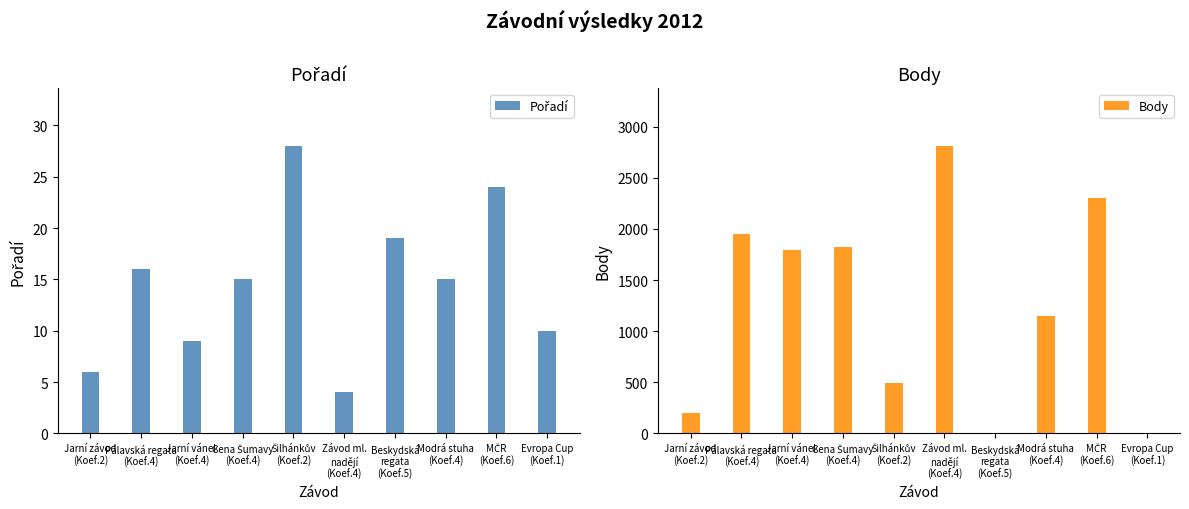

What are all the series names shown in the legend?

Pořadí, Body